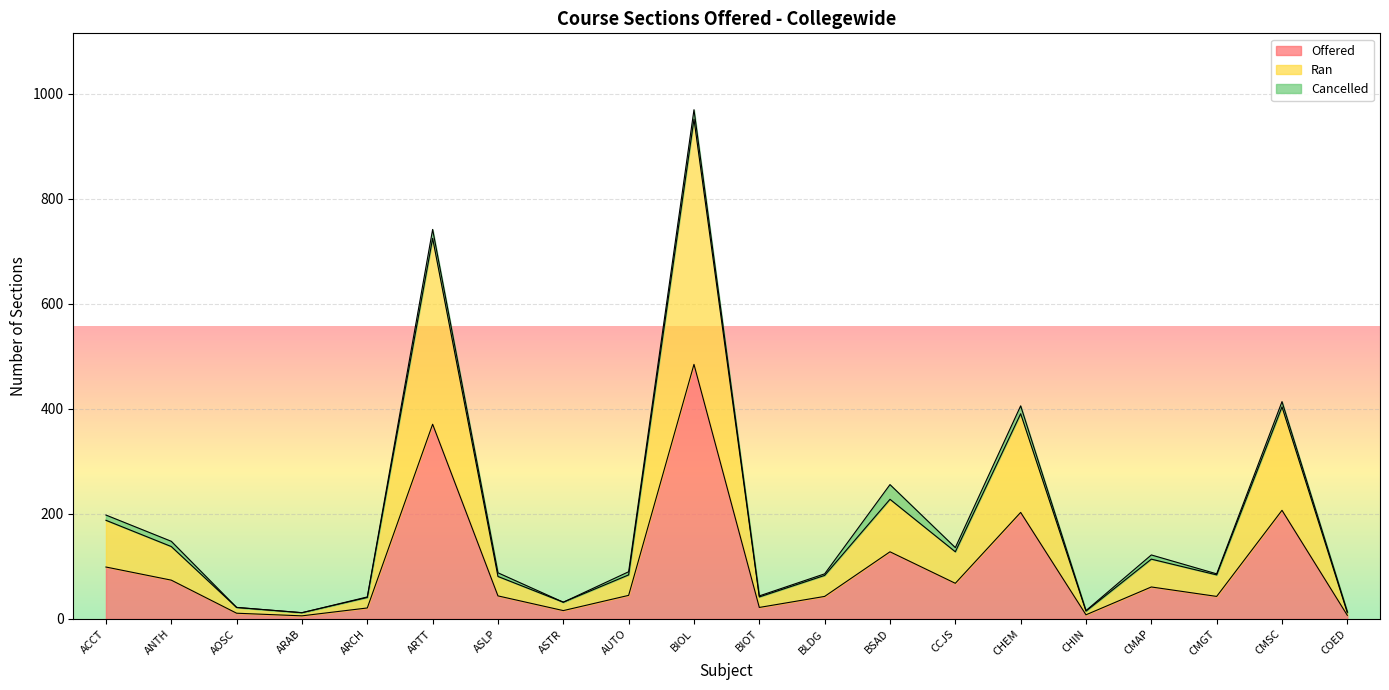

Which label corresponds to the largest value in the chart?

BIOL